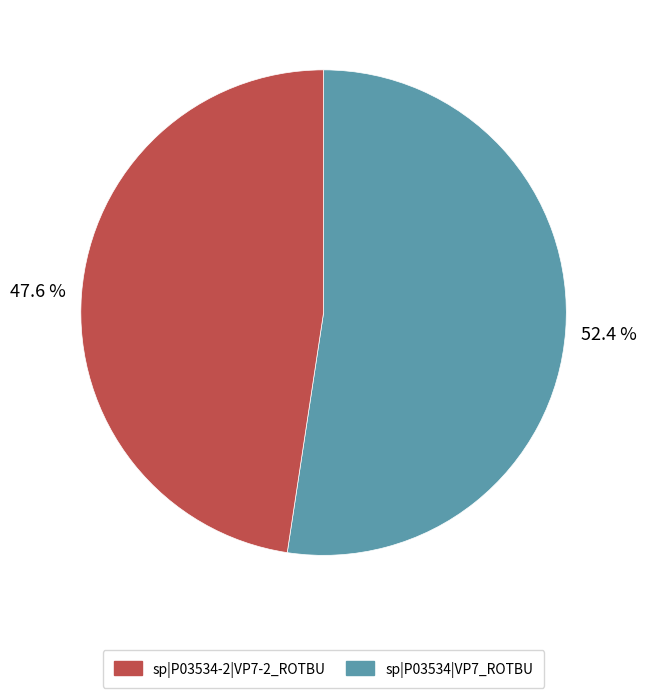

Is there any slice that represents more than half of the pie?

Yes